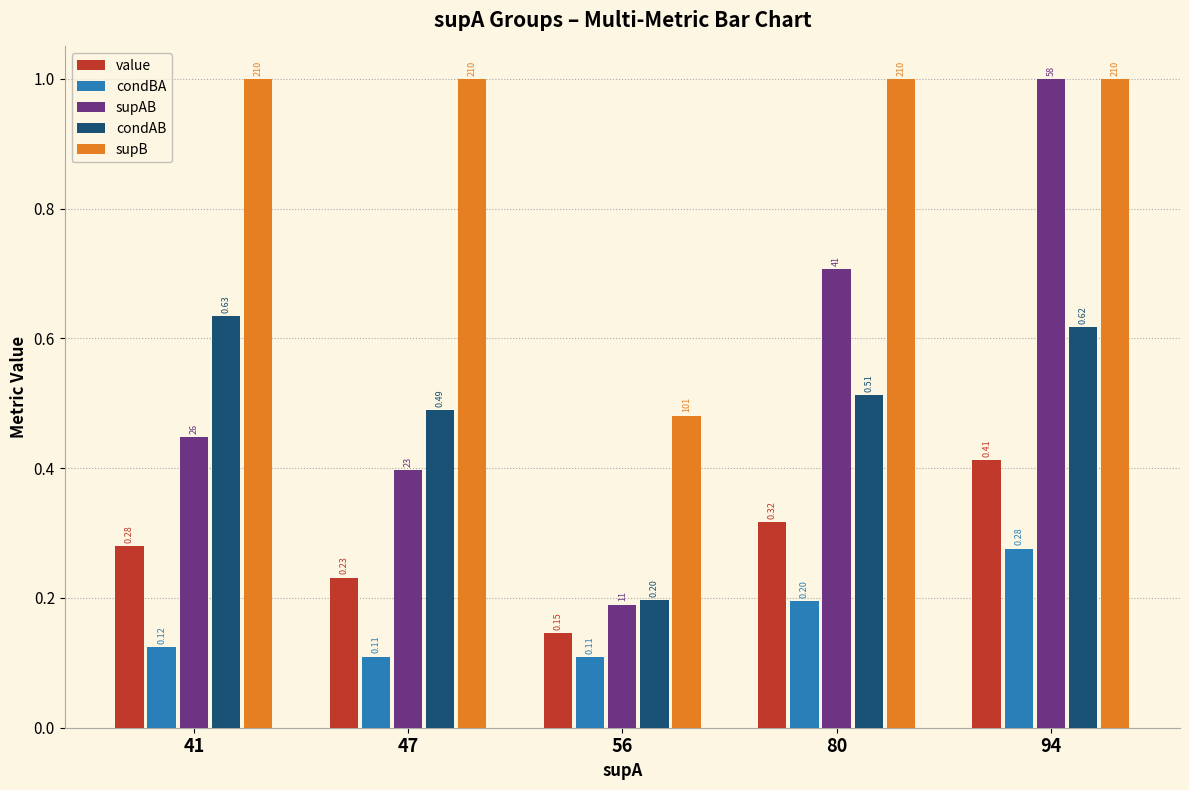

What is the difference between the supAB values at 56 and 94?

0.8